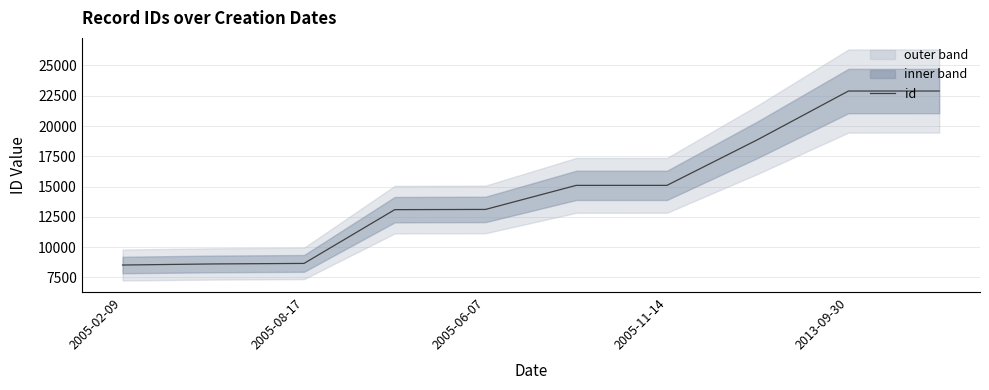

Reading right to left, list all the values displayed in this chart.

22889	22888	18876	15099	15098	13111	13093	8653	8610	8521